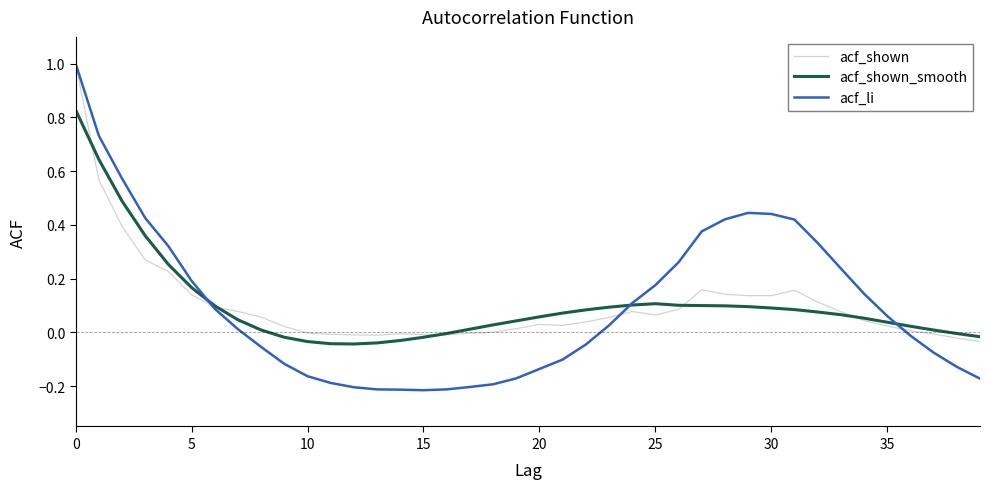

Which series has the largest range (max minus min)?

acf_li